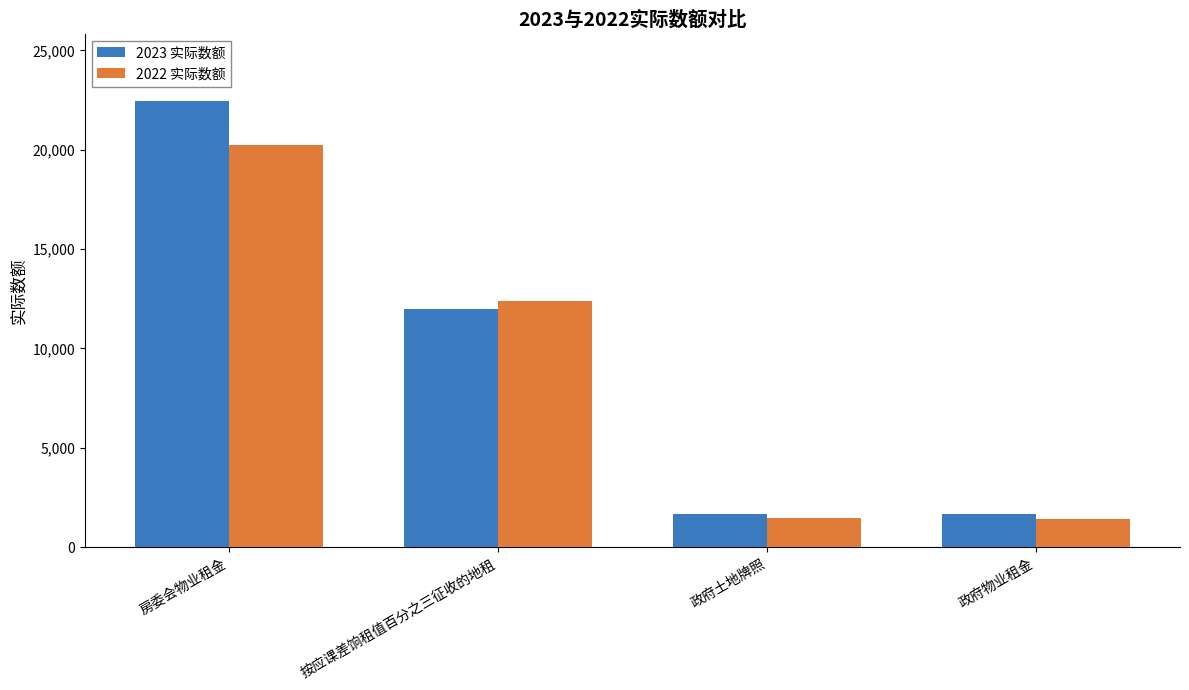

What is the difference between the highest and lowest values at 房委会物业租金?

2234